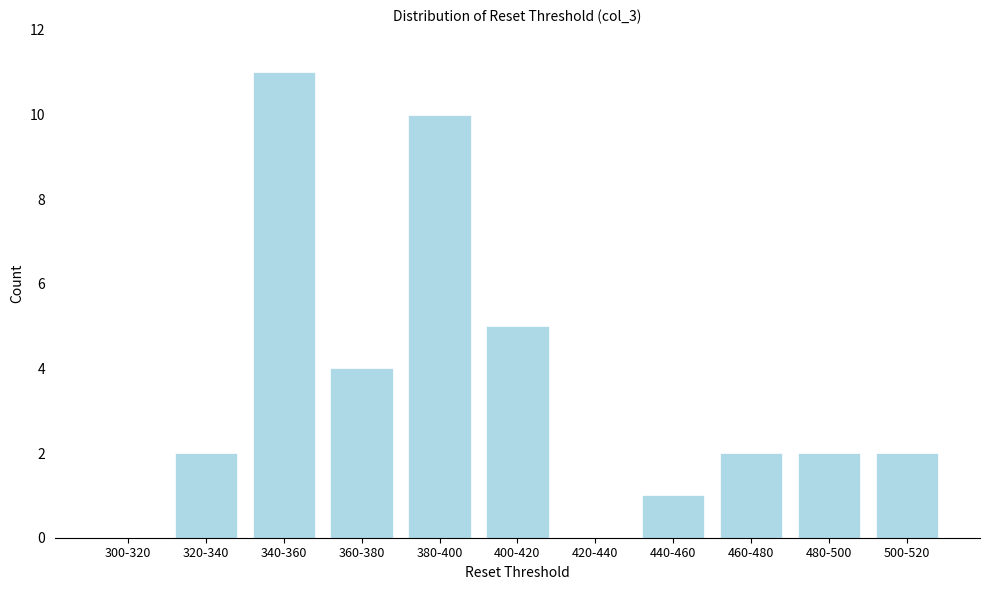

Reading left to right, transcribe all the data shown in this chart.

300-320=0	320-340=2	340-360=11	360-380=4	380-400=10	400-420=5	420-440=0	440-460=1	460-480=2	480-500=2	500-520=2